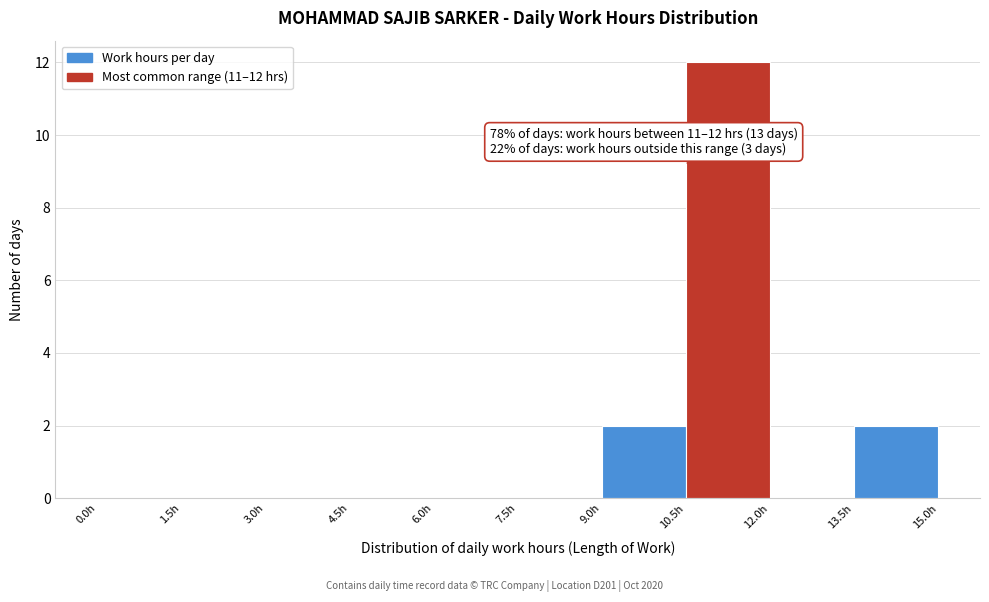

Which range on the x-axis has the tallest bar?

10.5 to 12.0